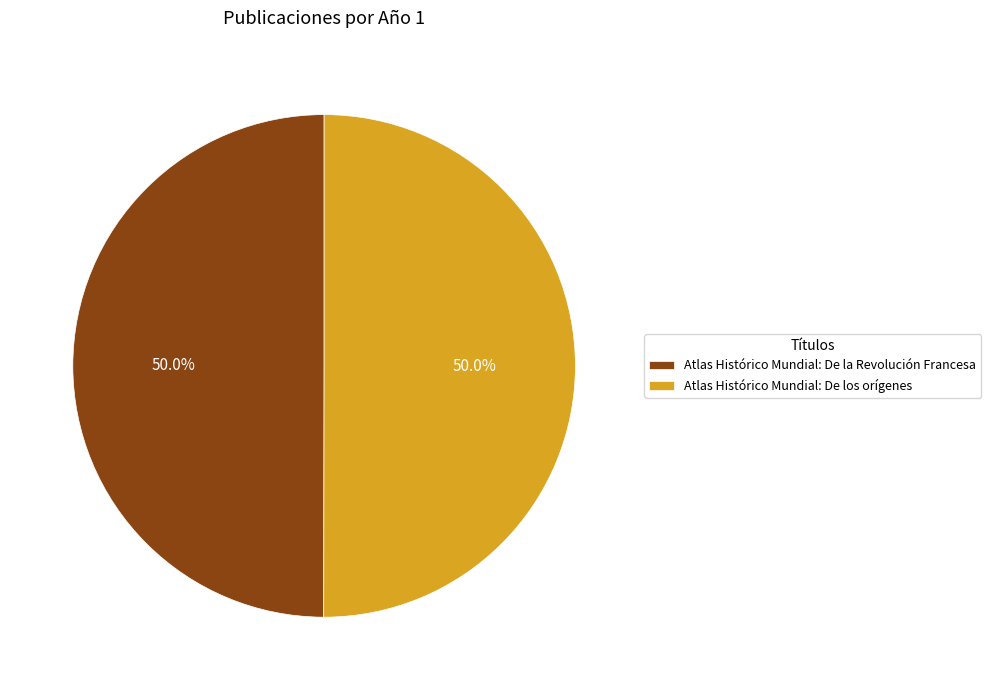

What percentage do Atlas Histórico Mundial: De los orígenes and Atlas Histórico Mundial: De la Revolución Francesa together represent?

100.0%